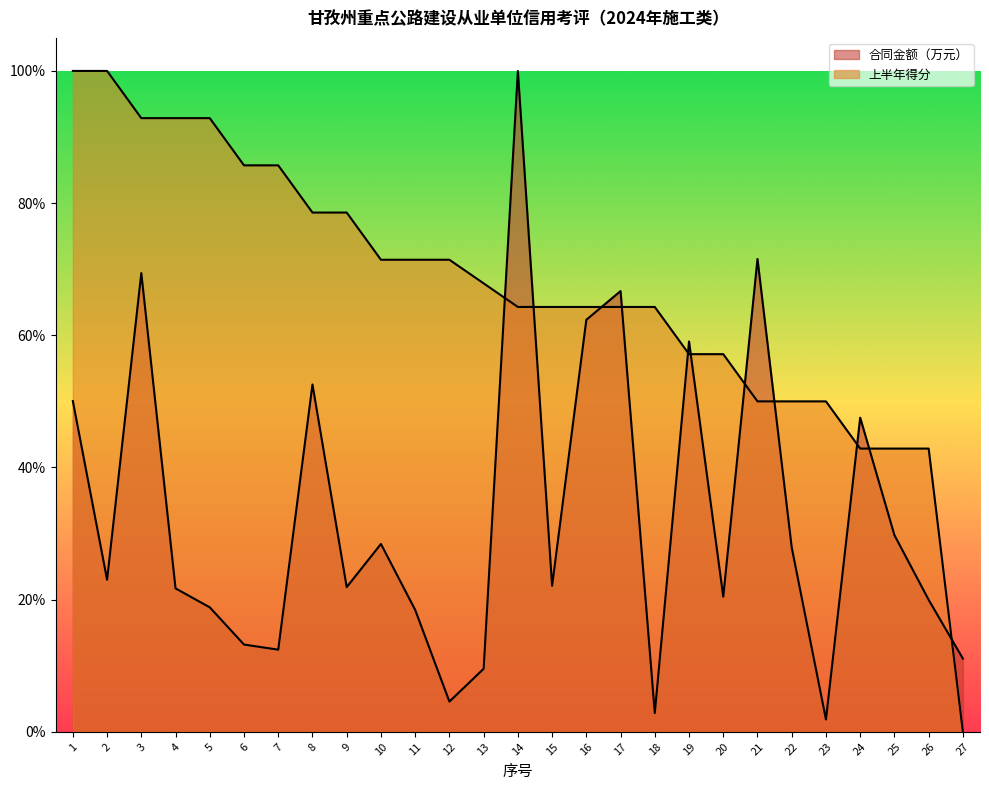

Does the chart display data point markers on the line(s)?

No